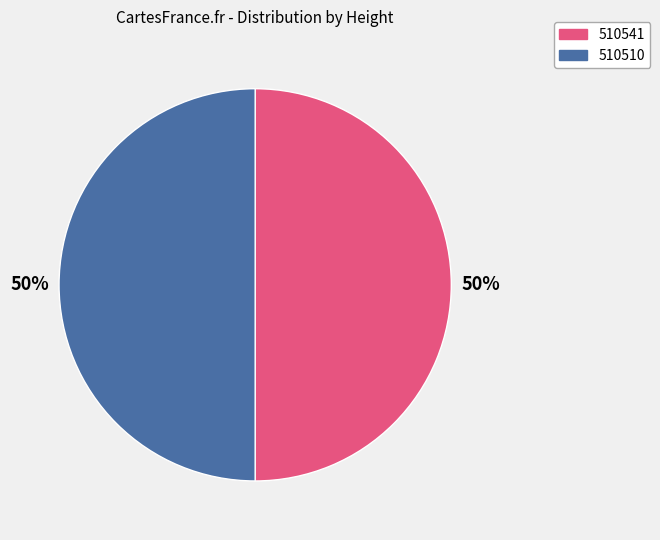

Count the number of slices in the pie.

2